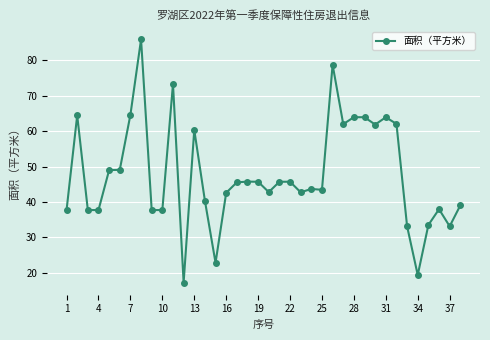

True or false: there are more than 2 points higher than both neighbors.

True